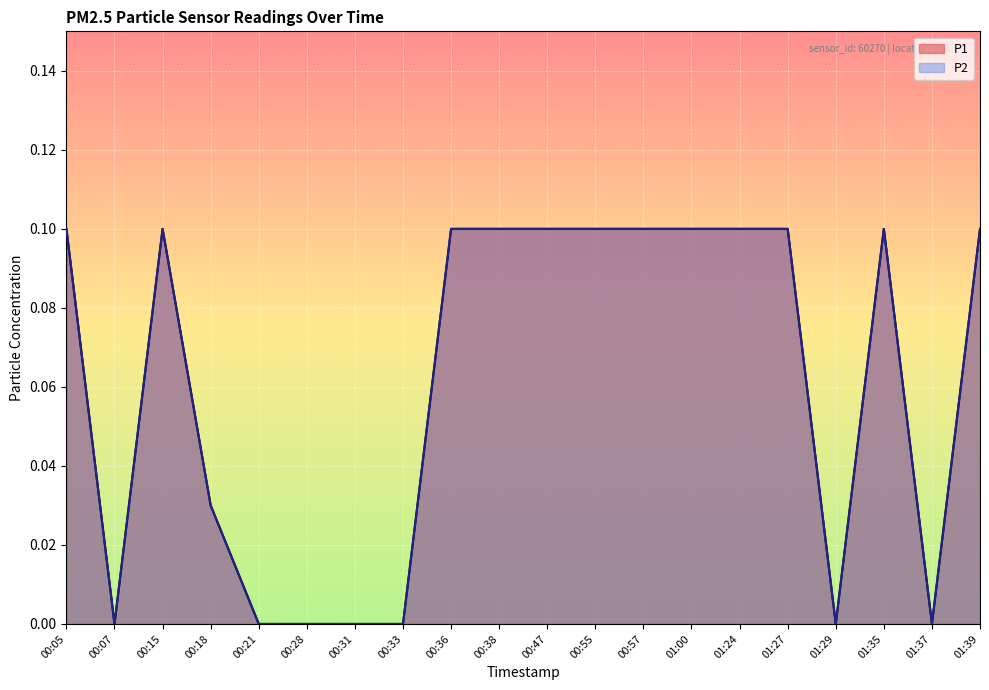

Between 00:47 and 00:31, which is larger?

00:47